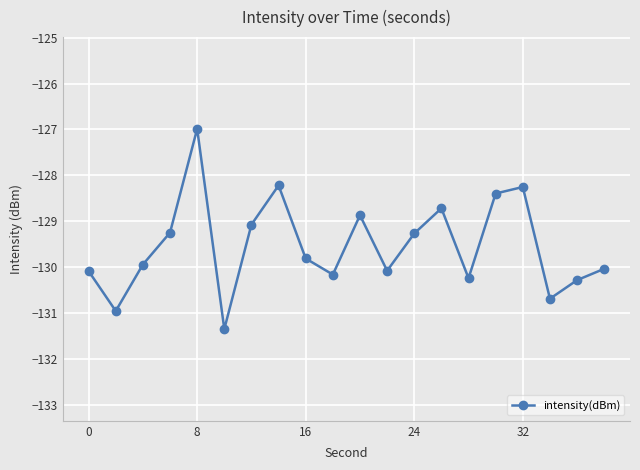

Reading left to right, extract all data points from this chart.

-130.1	-131.0	-129.9	-129.3	-127.0	-131.4	-129.1	-128.2	-129.8	-130.2	-128.9	-130.1	-129.3	-128.7	-130.2	-128.4	-128.3	-130.7	-130.3	-130.0